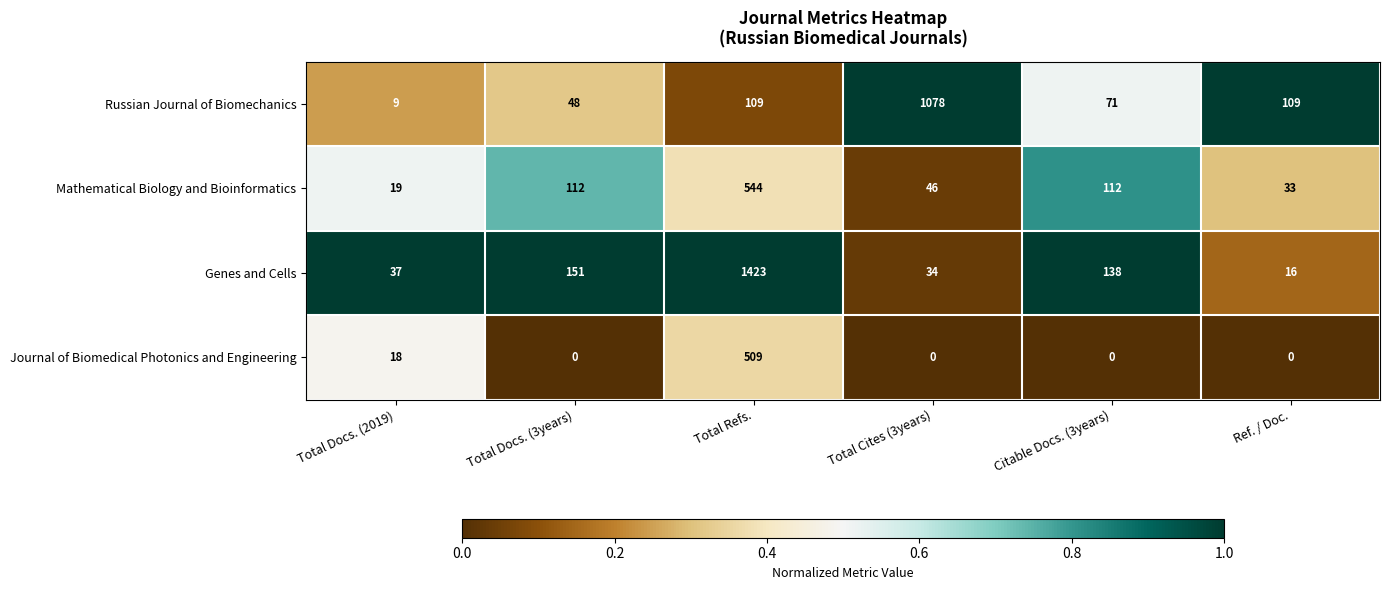

Reading right to left, transcribe all the data shown in this chart.

Russian Journal of Biomechanics: Ref. / Doc.=109	Citable Docs. (3years)=71	Total Cites (3years)=1078	Total Refs.=109	Total Docs. (3years)=48	Total Docs. (2019)=9
Mathematical Biology and Bioinformatics: Ref. / Doc.=33	Citable Docs. (3years)=112	Total Cites (3years)=46	Total Refs.=544	Total Docs. (3years)=112	Total Docs. (2019)=19
Genes and Cells: Ref. / Doc.=16	Citable Docs. (3years)=138	Total Cites (3years)=34	Total Refs.=1423	Total Docs. (3years)=151	Total Docs. (2019)=37
Journal of Biomedical Photonics and Engineering: Ref. / Doc.=0	Citable Docs. (3years)=0	Total Cites (3years)=0	Total Refs.=509	Total Docs. (3years)=0	Total Docs. (2019)=18